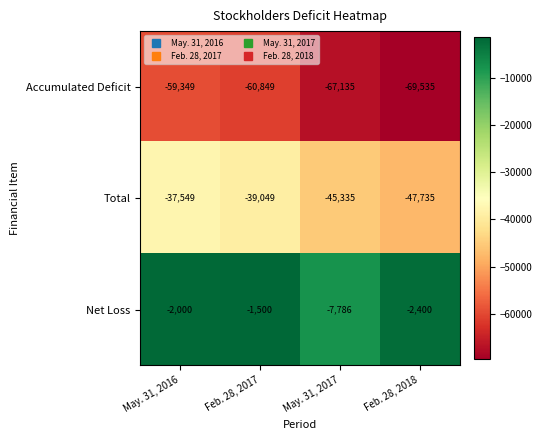

At Feb. 28, 2018, list the series in order from smallest to largest.

Accumulated Deficit, Total, Net Loss